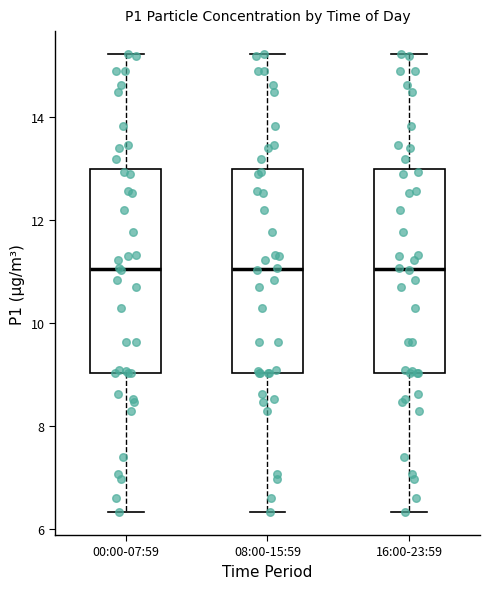

Reading left to right, read every box against the y-axis: the position of its median line, the range the box covers, and the ends of its whiskers. The values are not printed on the chart, so give them approximately, as read against the axis.

00:00-07:59: median 11.0, box 9.0 to 13.0, whiskers 6.4 to 15.2
08:00-15:59: median 11.0, box 9.0 to 13.0, whiskers 6.4 to 15.2
16:00-23:59: median 11.0, box 9.0 to 13.0, whiskers 6.4 to 15.2